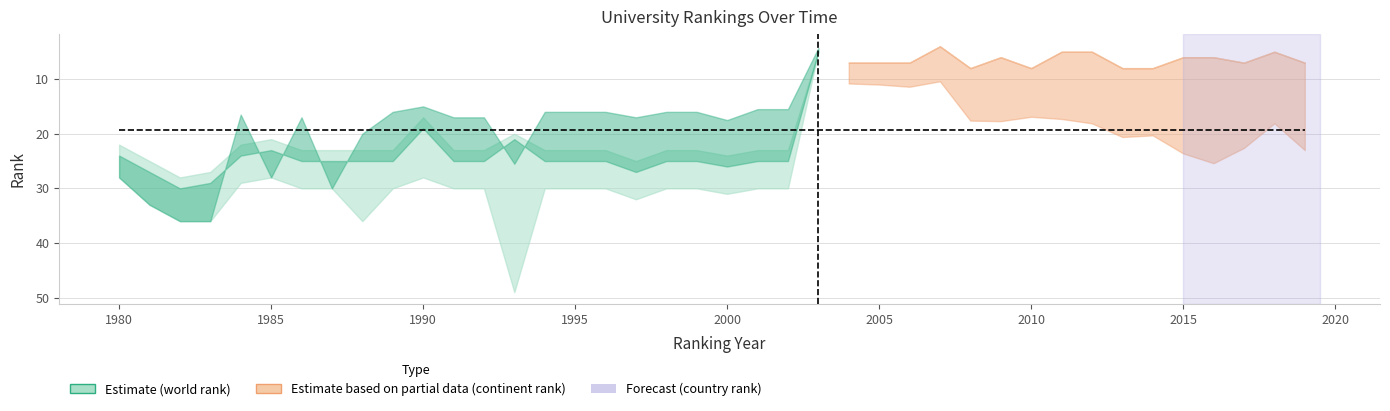

At which label does historical rank reach its peak?

1982